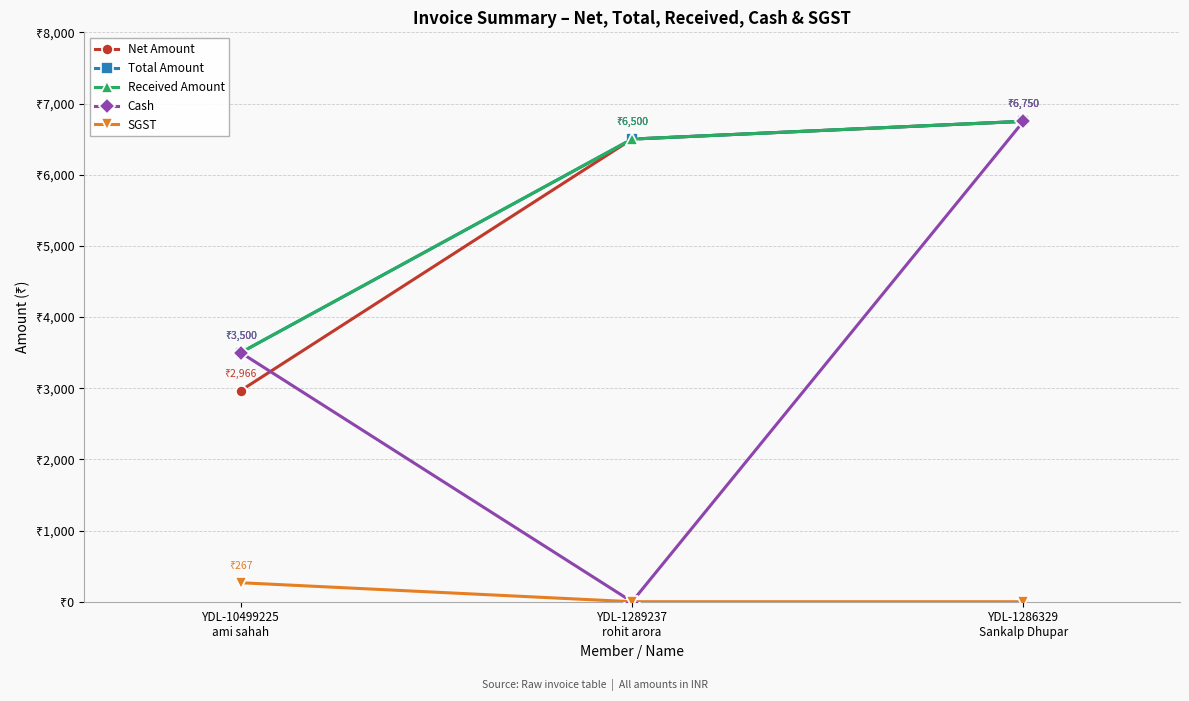

At YDL-1286329
Sankalp Dhupar, list the series in order from smallest to largest.

SGST, Net Amount, Total Amount, Received Amount, Cash